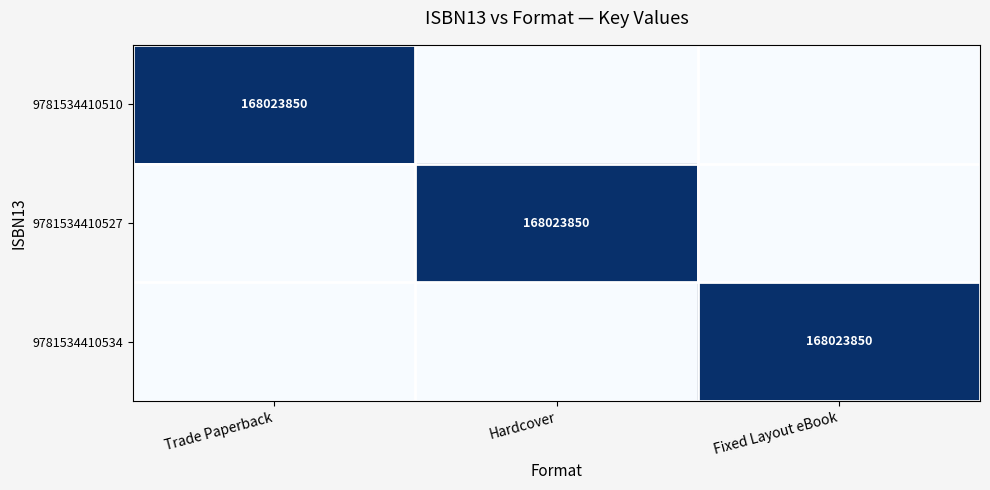

Is it true that 9781534410510 equals 243446321 at Trade Paperback?

False